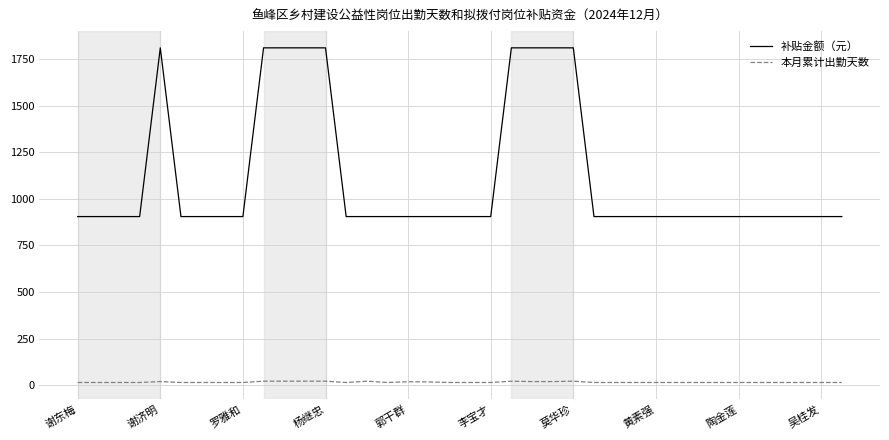

Which series has the largest total across all categories?

补贴金额（元）